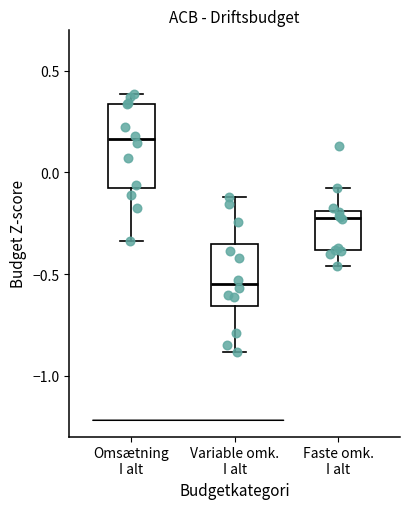

Reading left to right, read every box against the y-axis: the position of its median line, the range the box covers, and the ends of its whiskers. The values are not printed on the chart, so give them approximately, as read against the axis.

Omsætning I alt: median 0.15, box -0.05 to 0.35, whiskers -0.35 to 0.40
Variable omk. I alt: median -0.55, box -0.65 to -0.35, whiskers -0.90 to -0.10
Faste omk. I alt: median -0.20 (just below the box's upper edge), box -0.40 to -0.20, whiskers -0.45 to -0.05